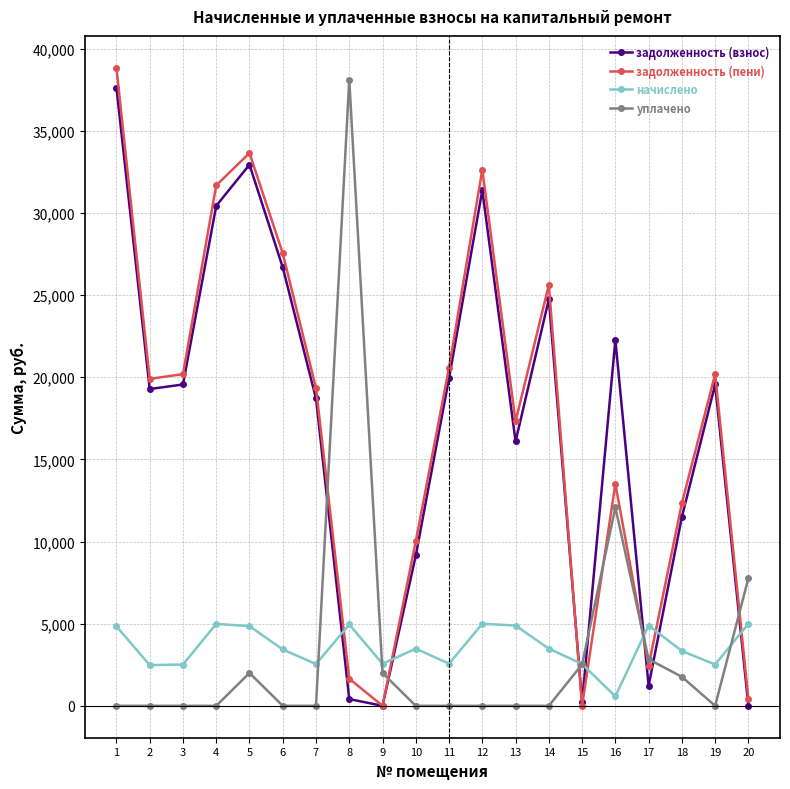

What are all the series names shown in the legend?

задолженность (взнос), задолженность (пени), начислено, уплачено